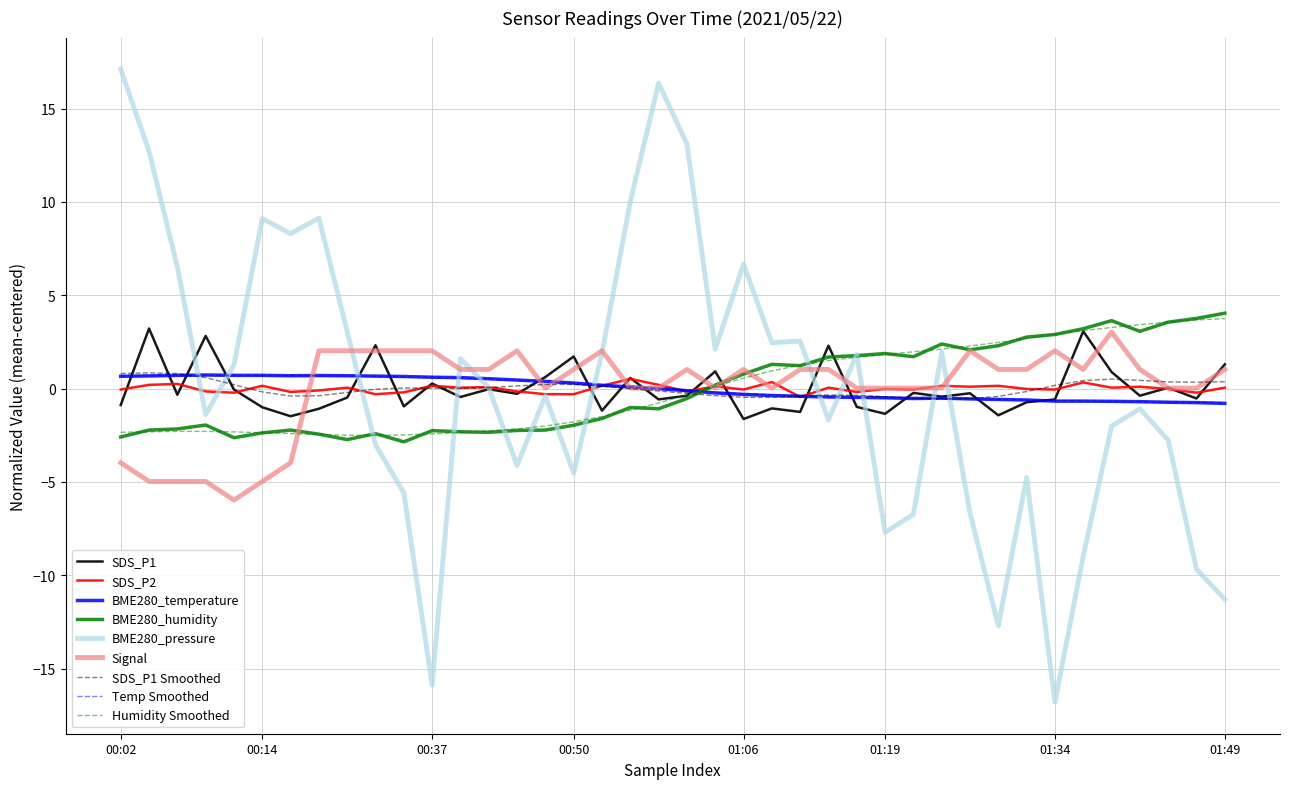

Which series has the largest range (max minus min)?

BME280_pressure